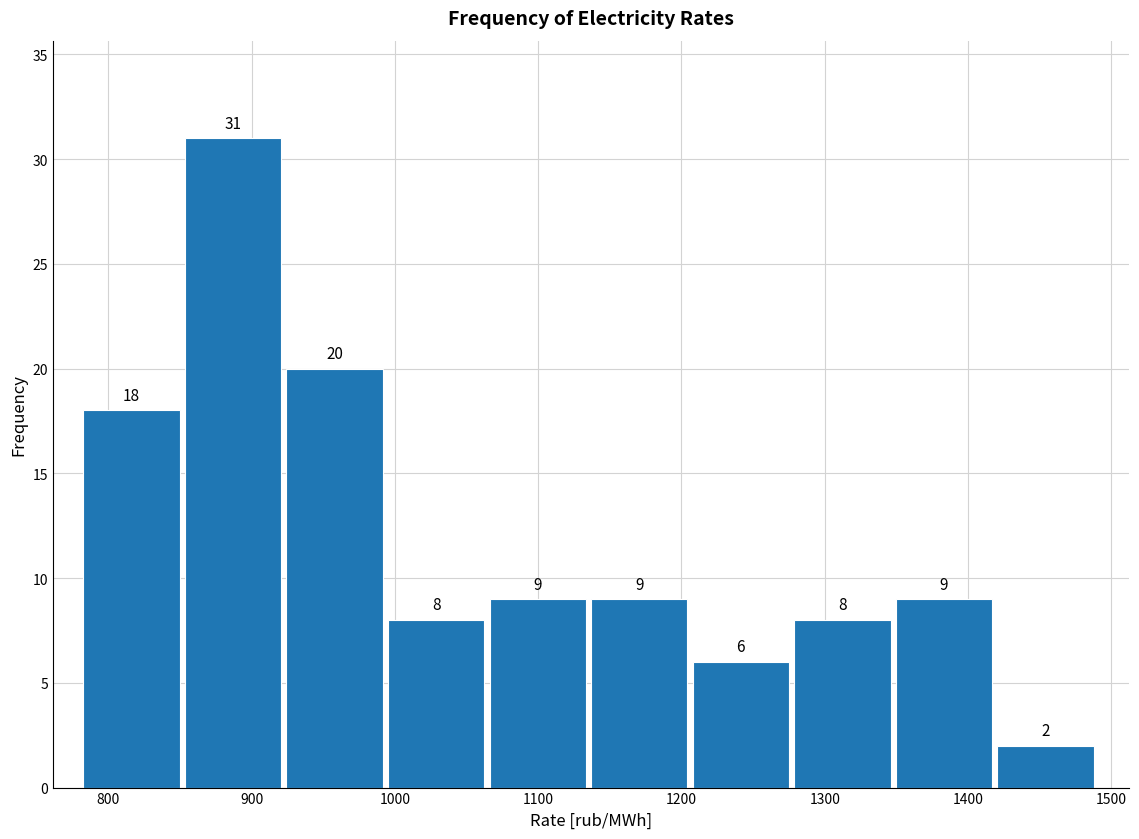

Over which range of the x-axis is the bar tallest?

850 to 920